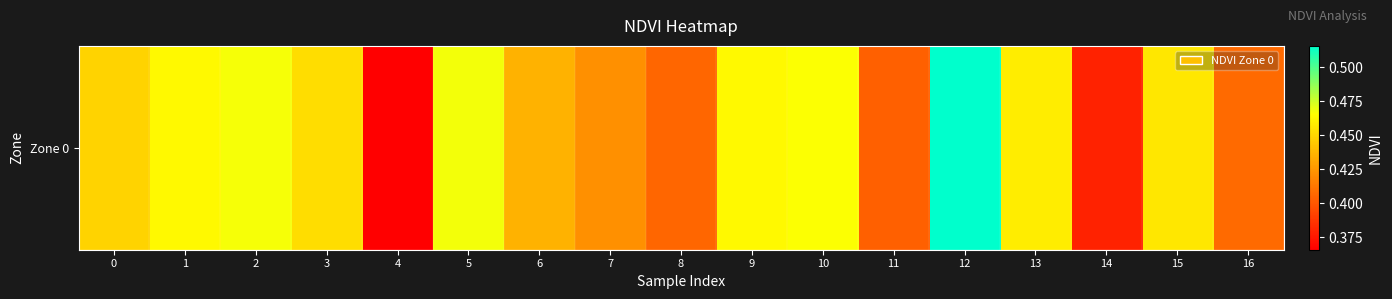

Reading left to right, list all the values displayed in this chart.

0.4	0.5	0.5	0.5	0.4	0.5	0.4	0.4	0.4	0.5	0.5	0.4	0.5	0.5	0.4	0.5	0.4